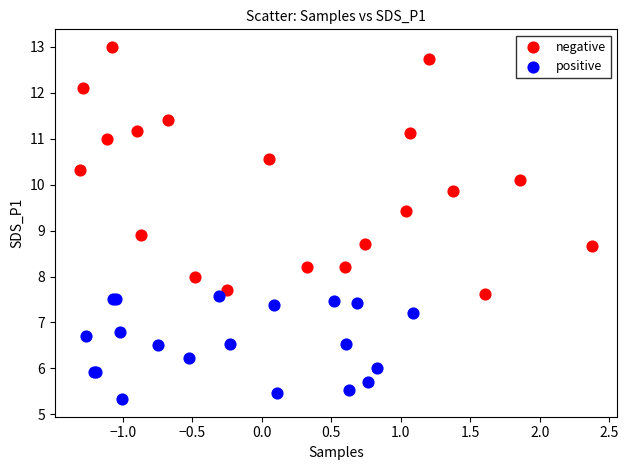

Which series reaches the minimum Y coordinate?

positive